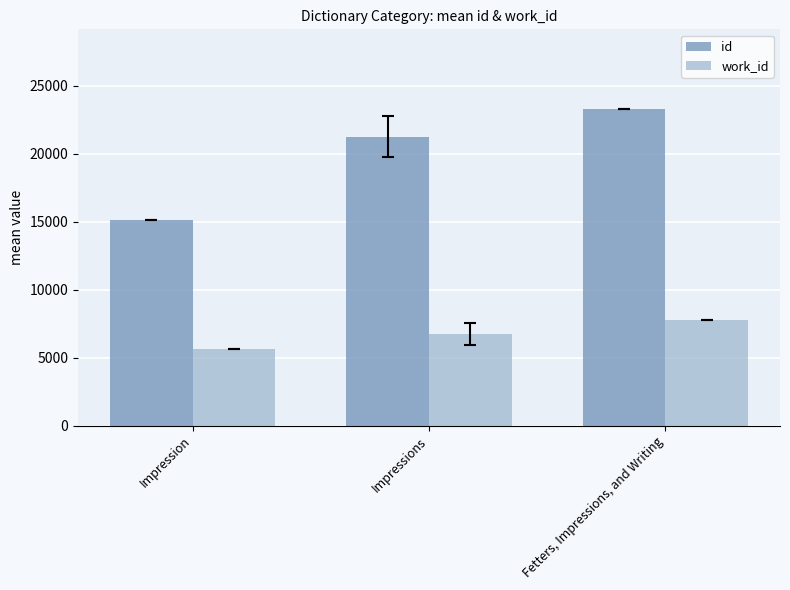

How many values in the id series exceed 21263?

2